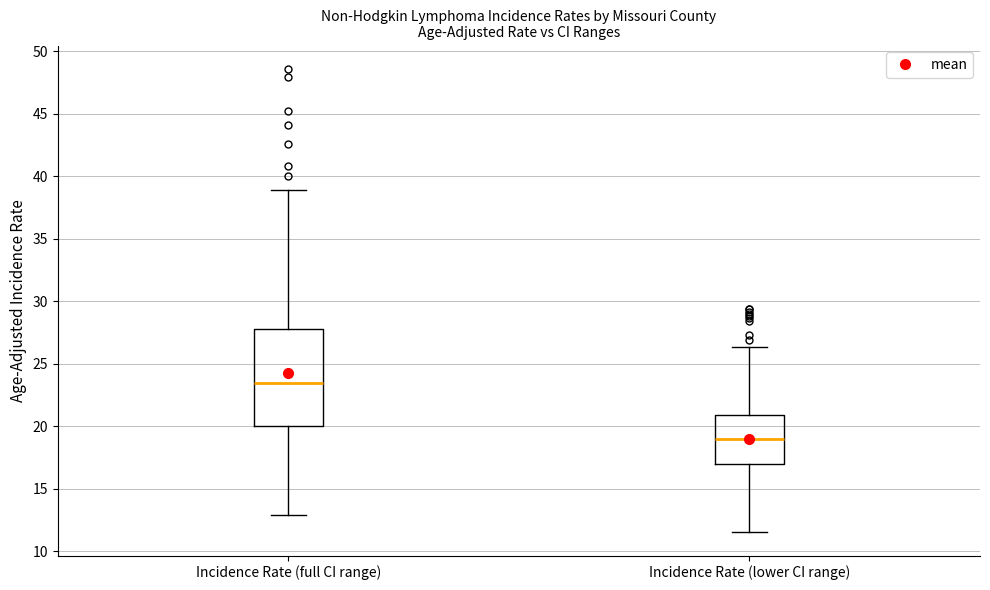

Which box has the lowest median line?

Incidence Rate (lower CI range)